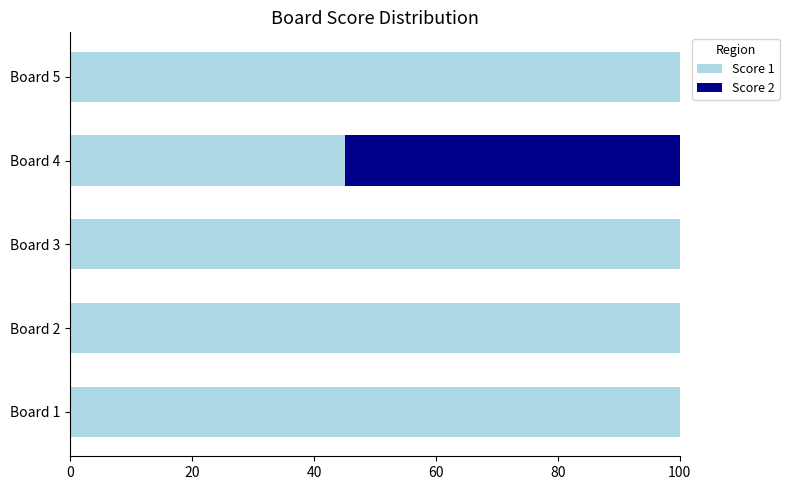

What is the highest value of the Score 1 series?

100.0